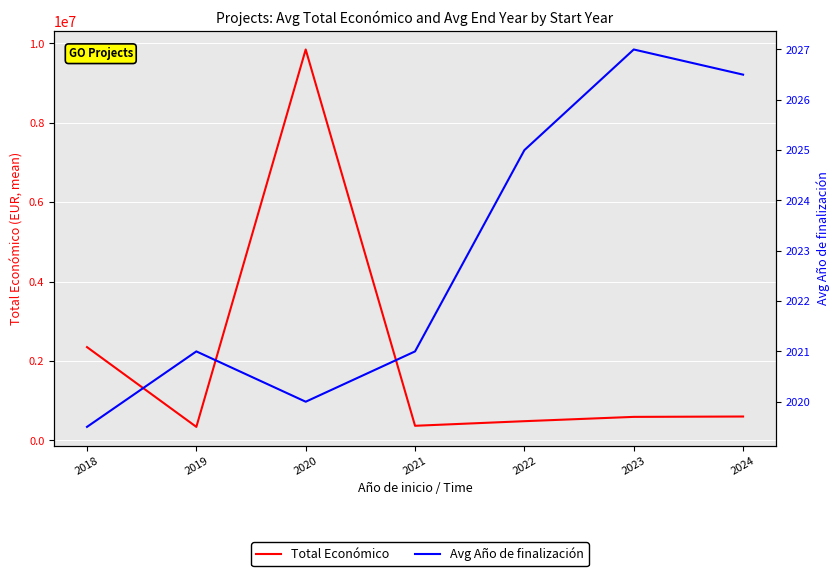

What are all the series names shown in the legend?

Total Económico, Avg Año de finalización